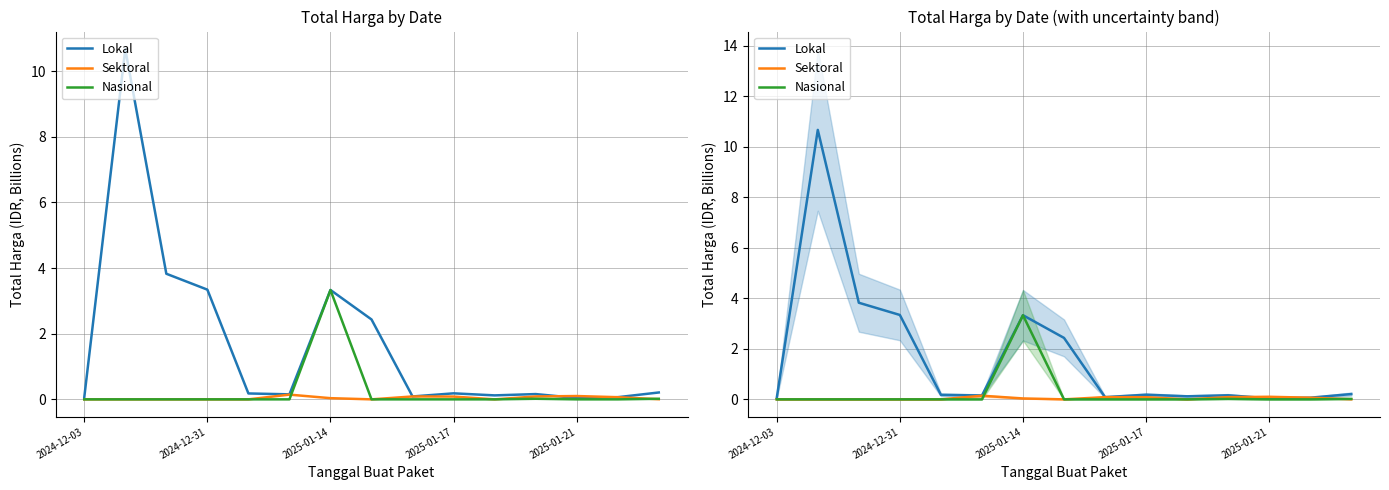

What is the average value of the Nasional series?

0.2